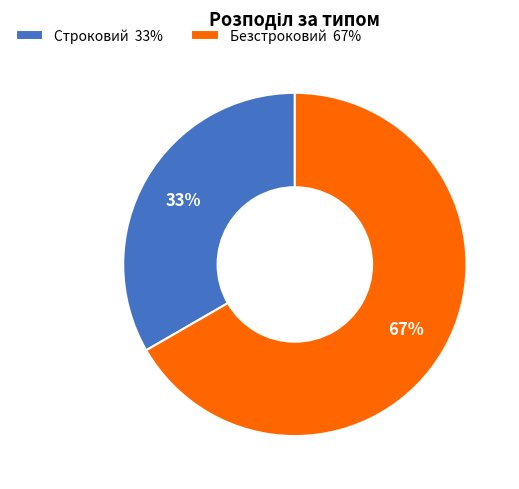

What is the ratio of the value at Строковий 33% to the value at Безстроковий 67%?

0.5